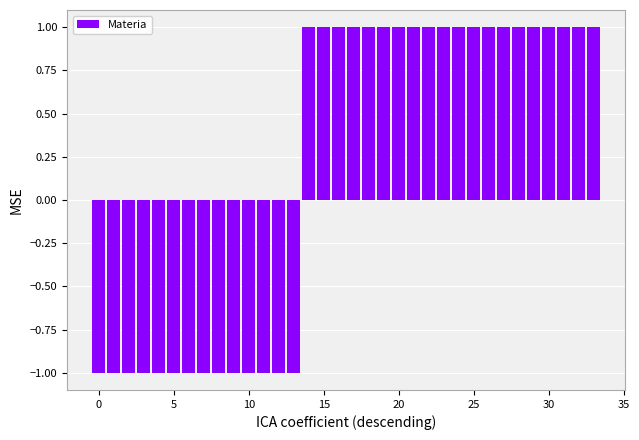

What is the sum of all values?

6